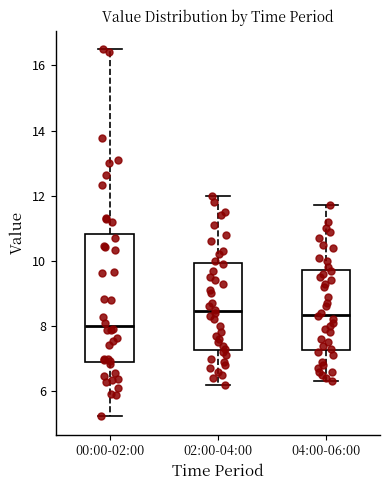

Reading left to right, read every box against the y-axis: the position of its median line, the range the box covers, and the ends of its whiskers. The values are not printed on the chart, so give them approximately, as read against the axis.

00:00-02:00: median 8.0, box 7.0 to 10.8, whiskers 5.2 to 16.6
02:00-04:00: median 8.4, box 7.2 to 10.0, whiskers 6.2 to 12.0
04:00-06:00: median 8.4, box 7.2 to 9.8, whiskers 6.4 to 11.8